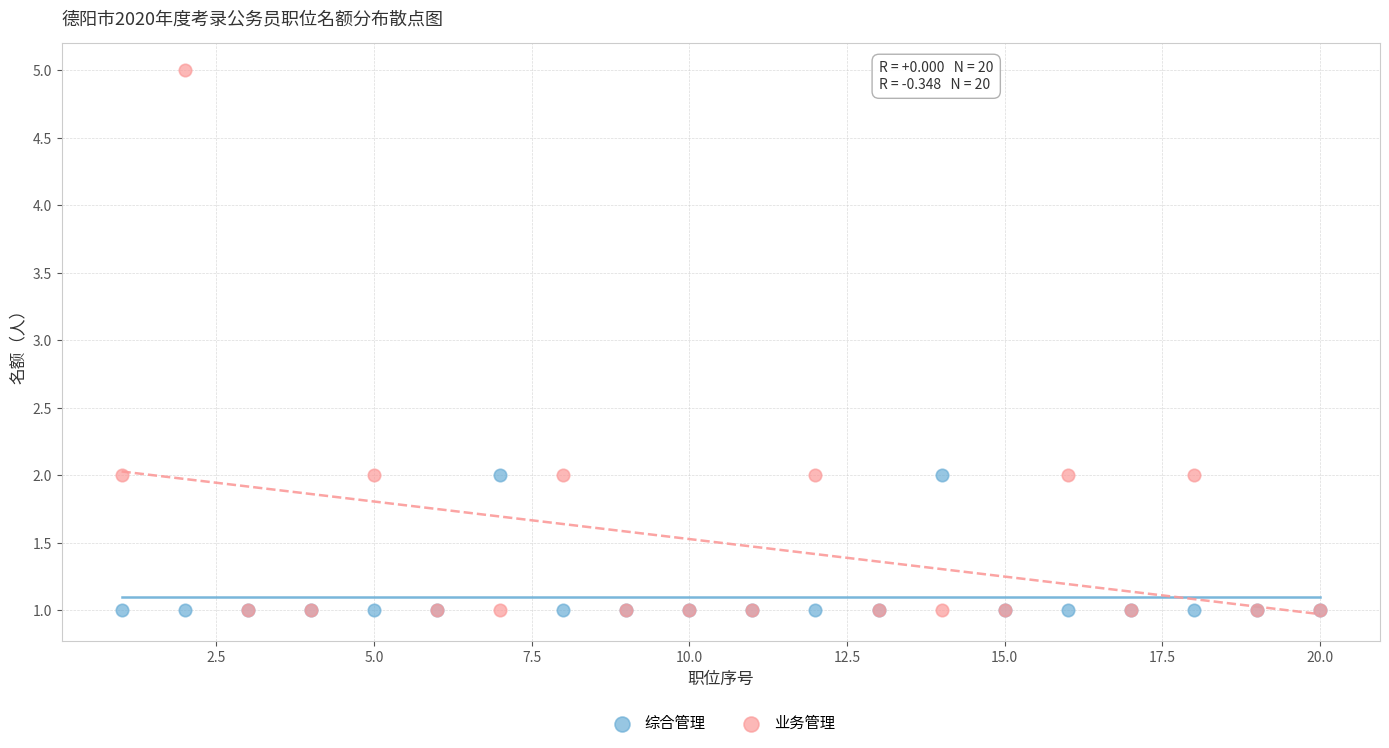

Which series contains the highest Y value?

业务管理